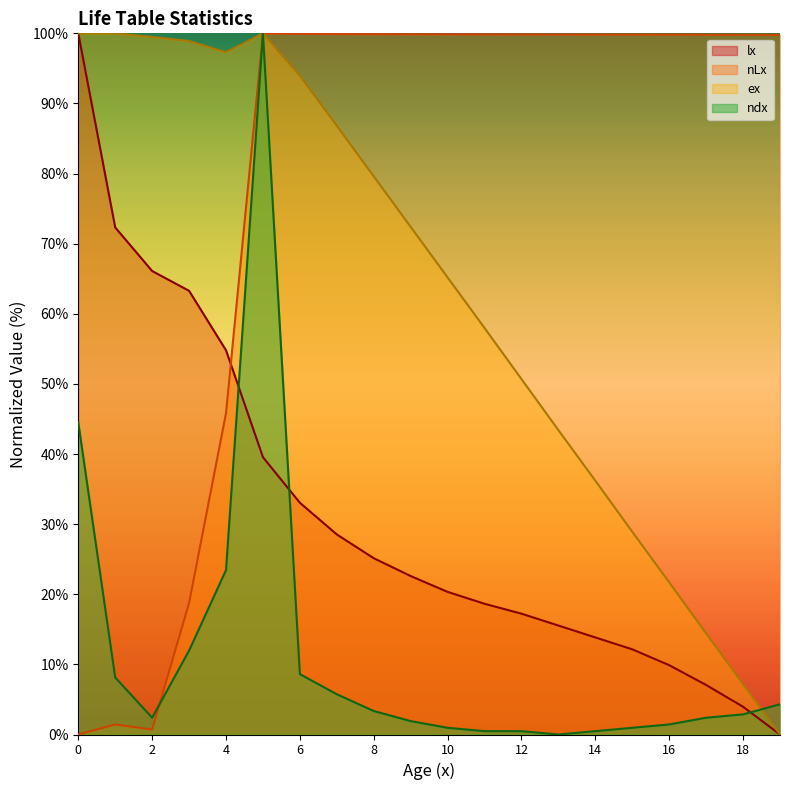

What is the total value across all series at 11?

177.0